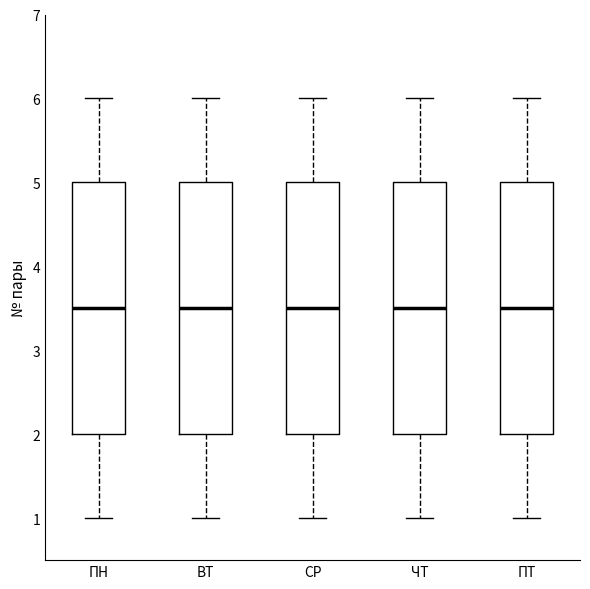

Where does the upper whisker of the box for ВТ end on the y-axis? The values are not printed on the chart, so give them approximately, as read against the axis.

6.0